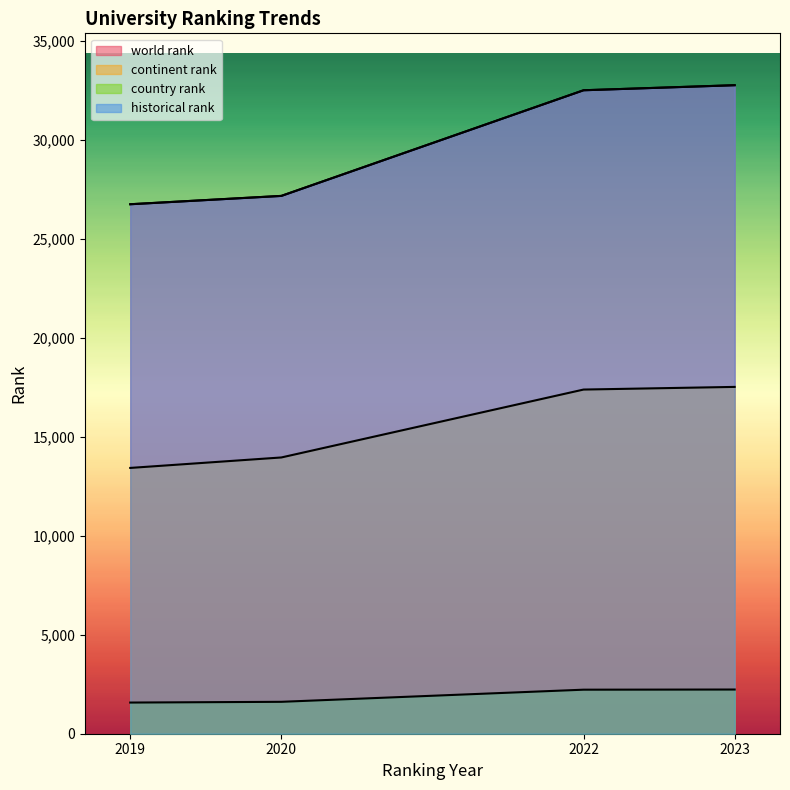

Where is historical rank nearest to the value 29759?

2020